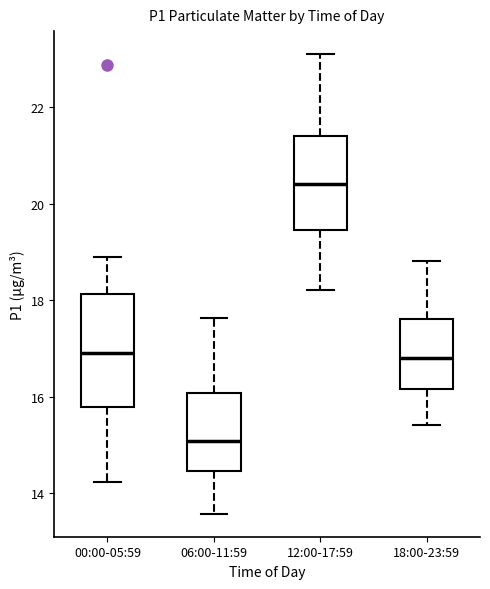

Where does the upper whisker of the box for 18:00-23:59 end on the y-axis? The values are not printed on the chart, so give them approximately, as read against the axis.

18.8